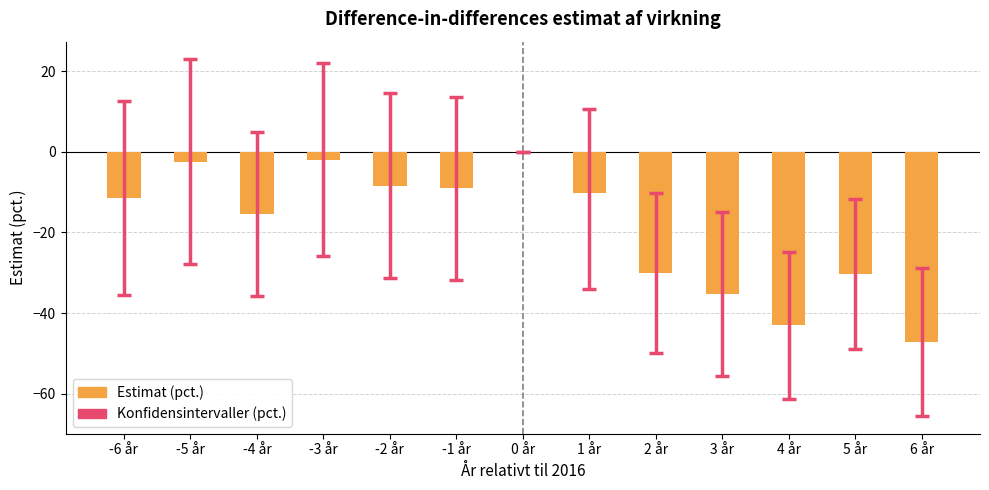

The chart shows a value of -11.5 at -6 år. True or false?

True